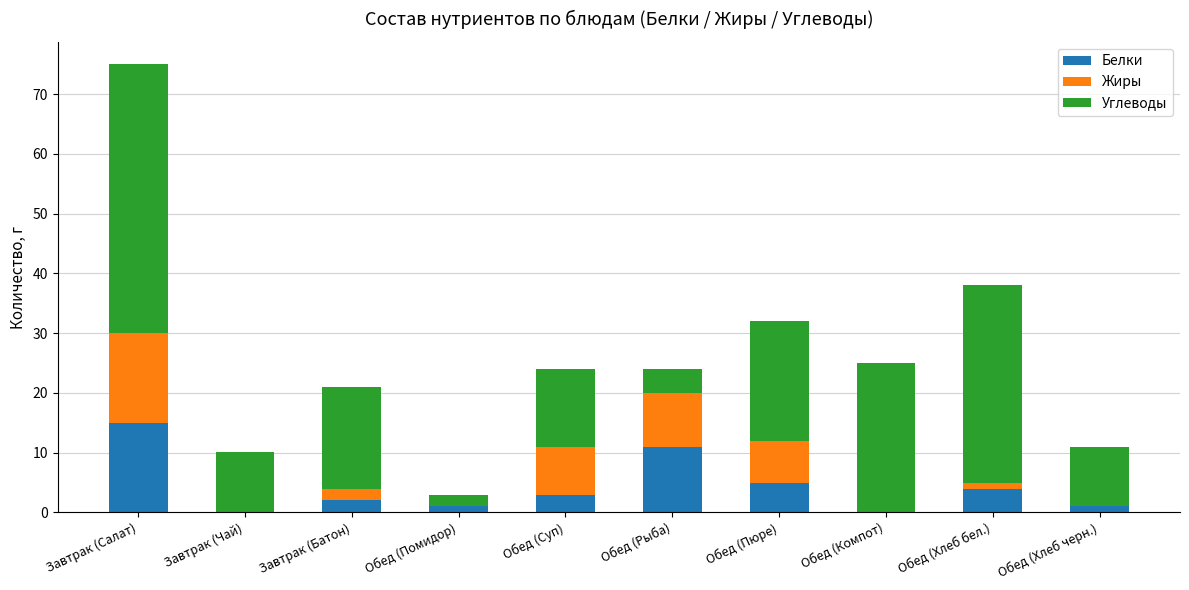

At which category is the sum across all series the highest?

Завтрак (Салат)